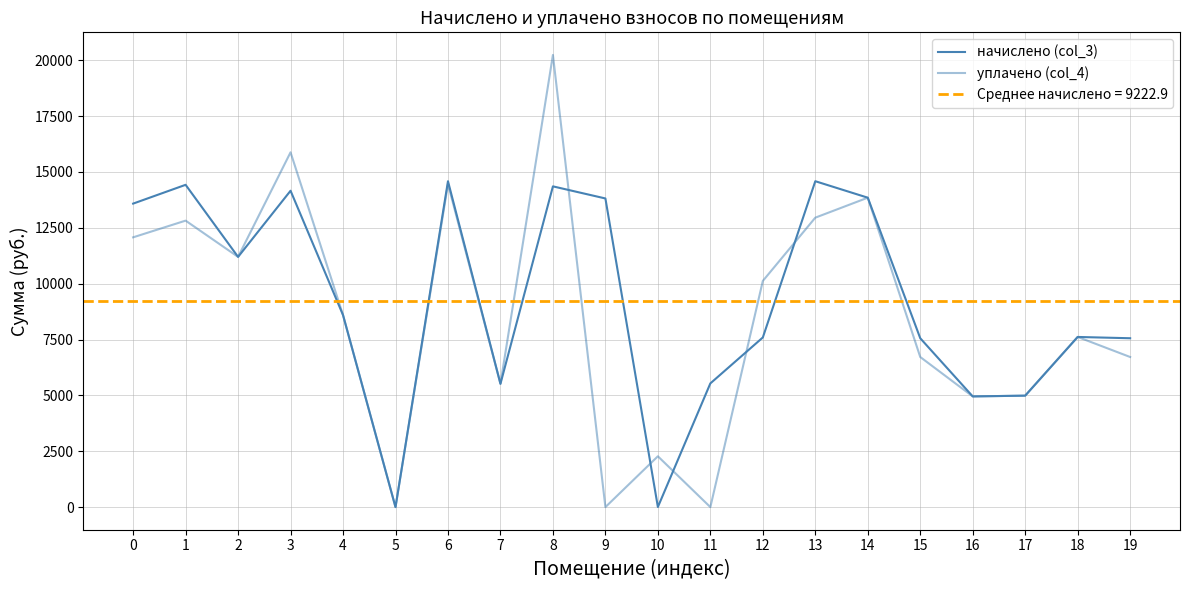

What is the spread (max minus min) of values at 13?

1631.3